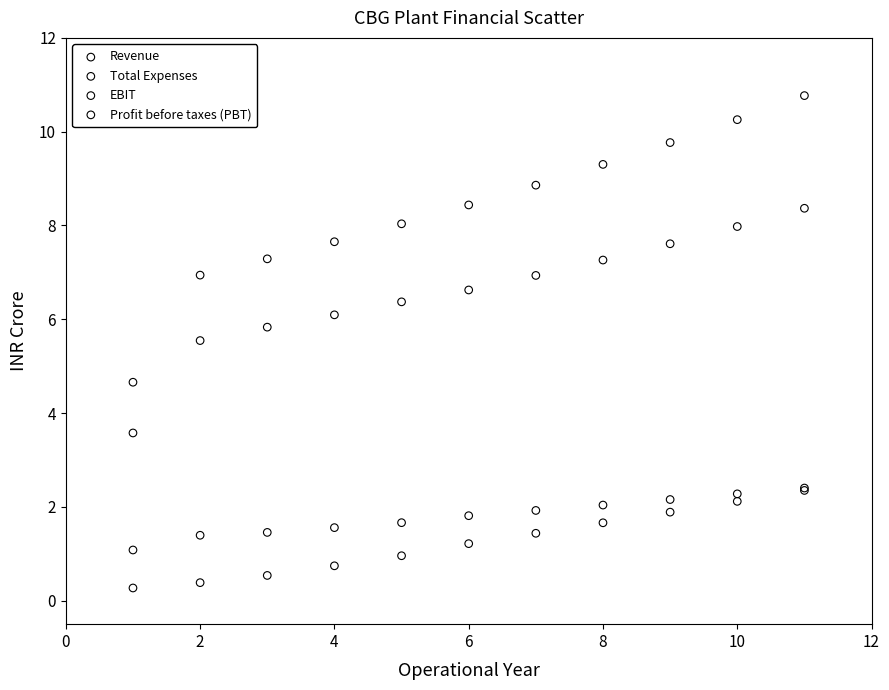

Across all series, what Y value is closest to 5?

4.7